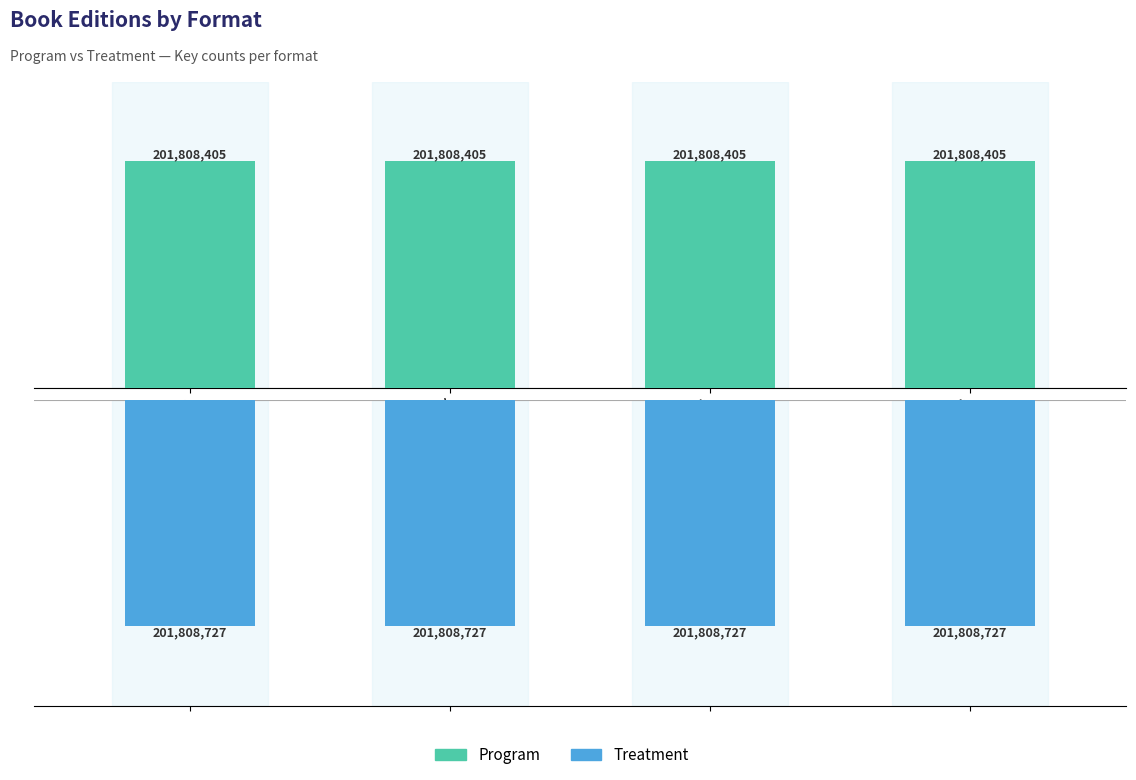

Reading left to right, list all the values displayed in this chart.

Program: 201808405	201808405	201808405	201808405
Treatment: -201808727	-201808727	-201808727	-201808727